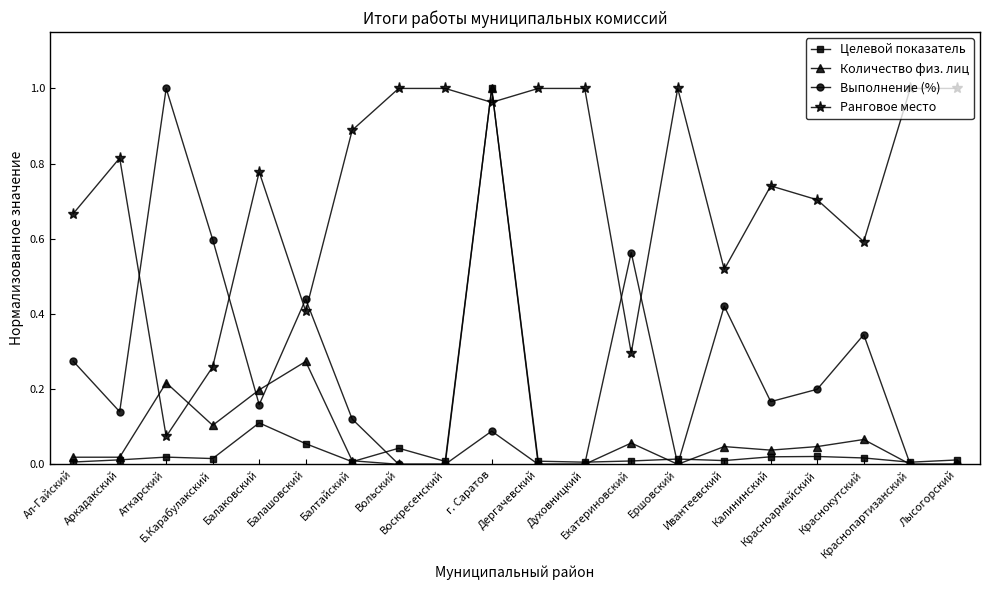

Is this an area chart (filled region under the line)?

No